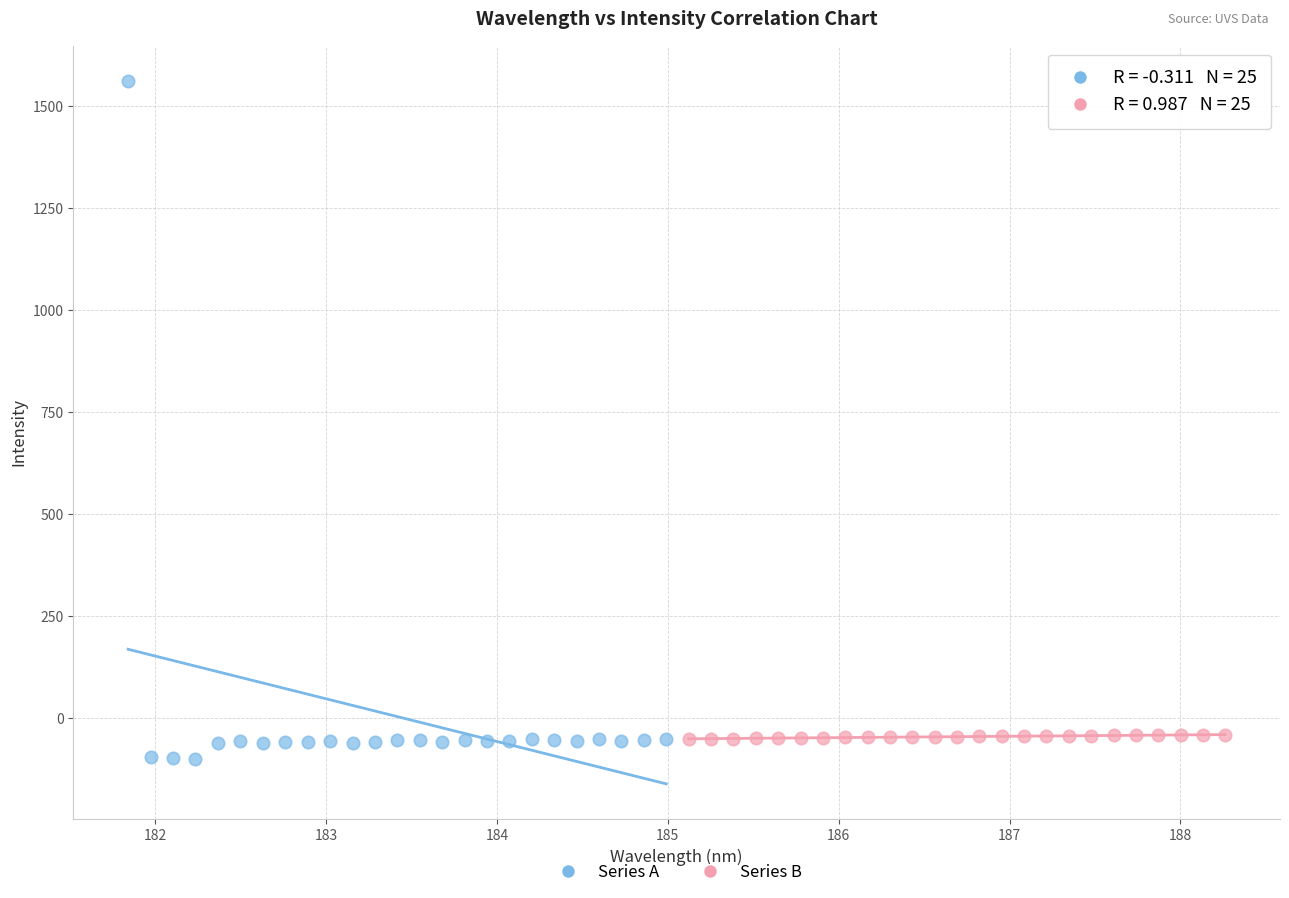

Which series reaches the maximum Y coordinate?

Series A